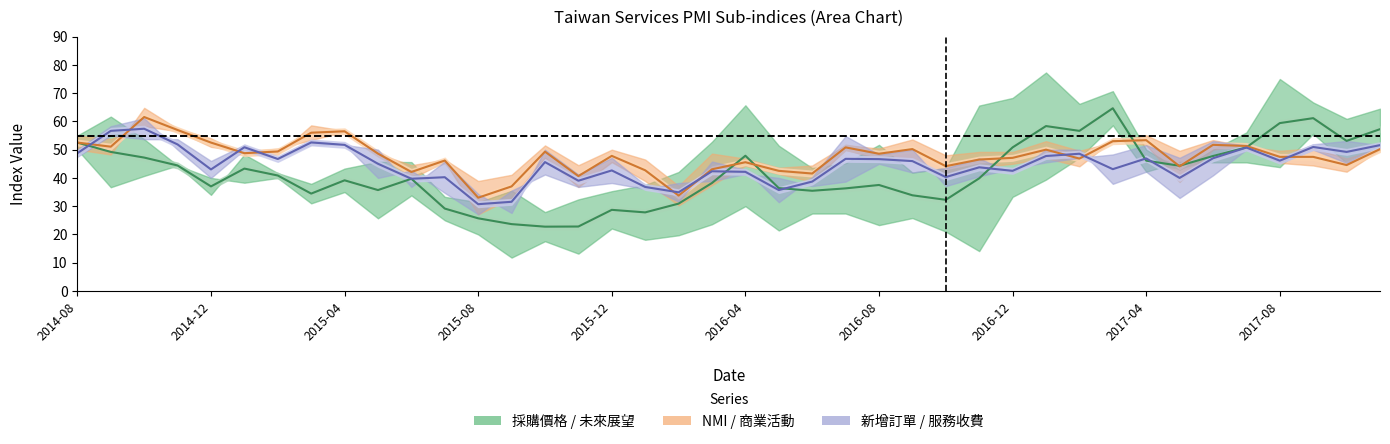

How many categories are shown in the chart?

40